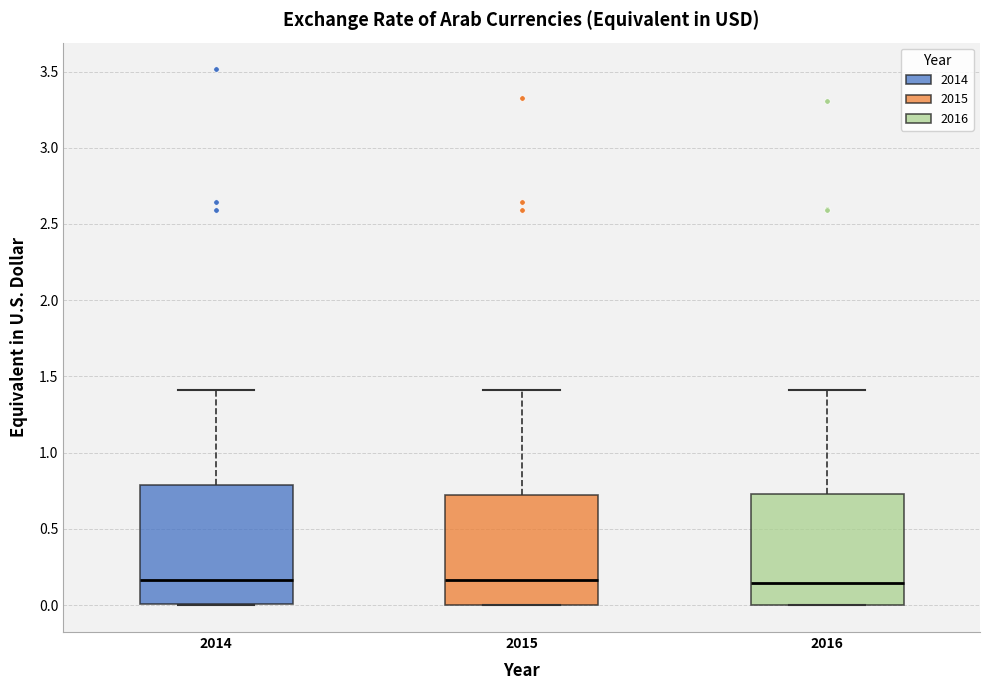

Where does the upper whisker of the box at x = 2016 end on the y-axis? The values are not printed on the chart, so give them approximately, as read against the axis.

1.40